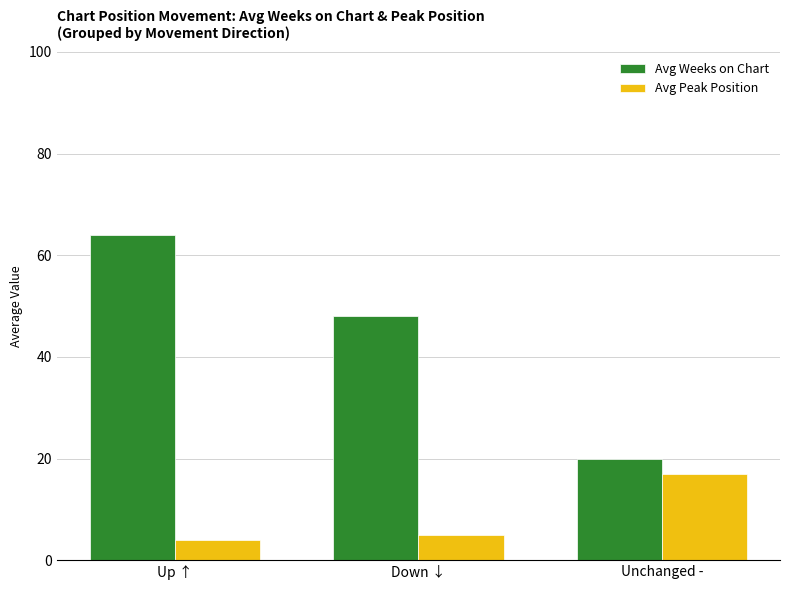

Rank the series by their average value, from lowest to highest.

Avg Peak Position, Avg Weeks on Chart